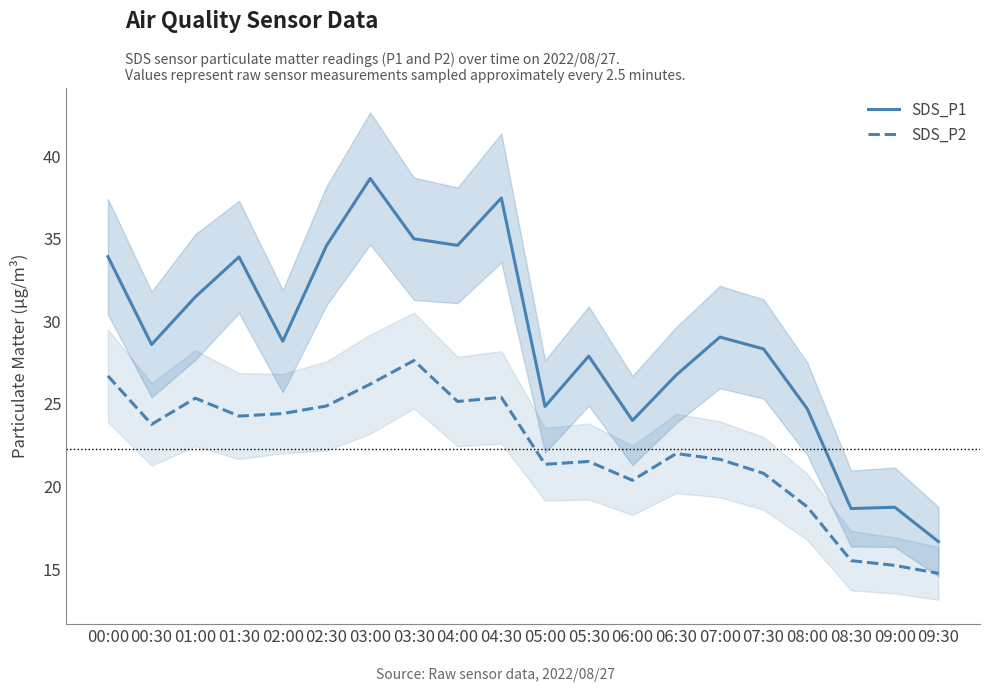

Which label corresponds to the smallest value in the chart?

09:30